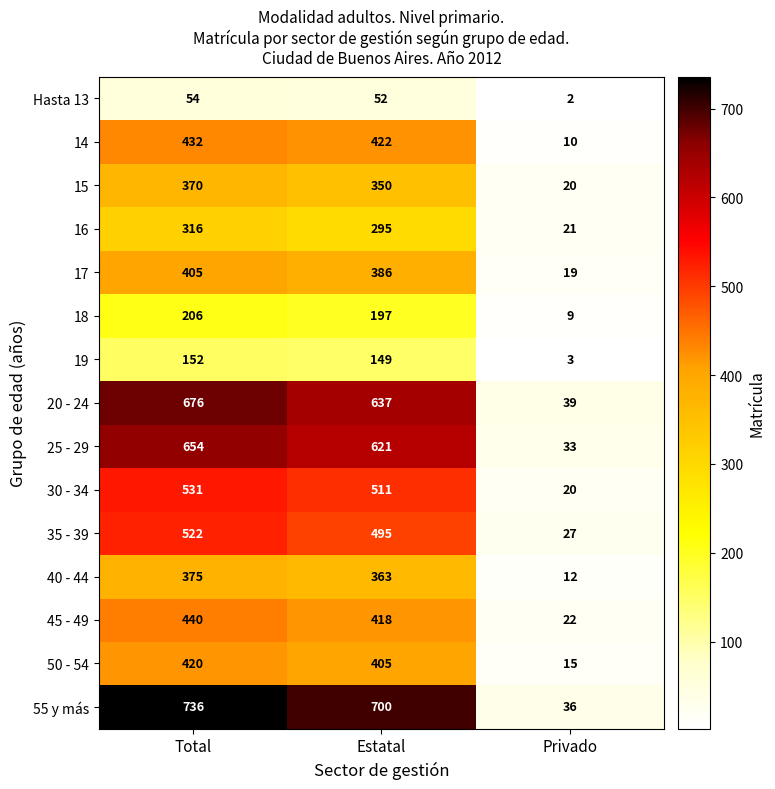

List the labels in order of 45 - 49 value, smallest first.

Privado, Estatal, Total